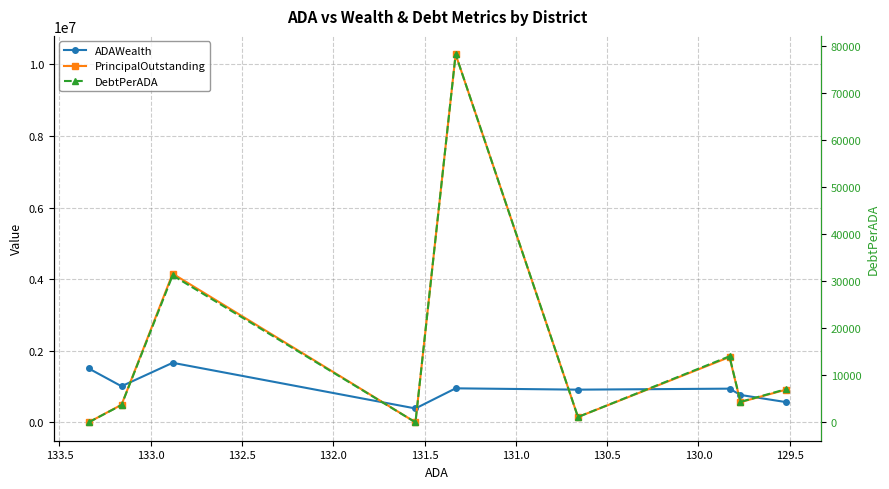

How many categories are shown in the chart?

9